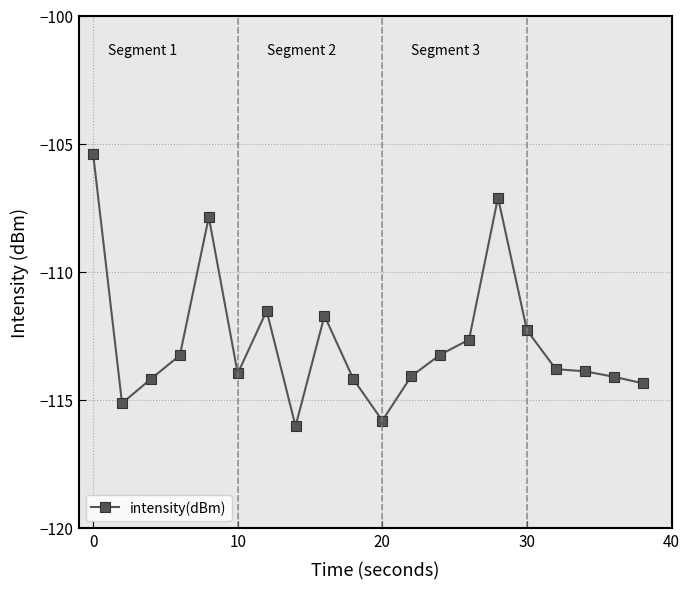

What is the difference between the second highest and minimum values?

8.9